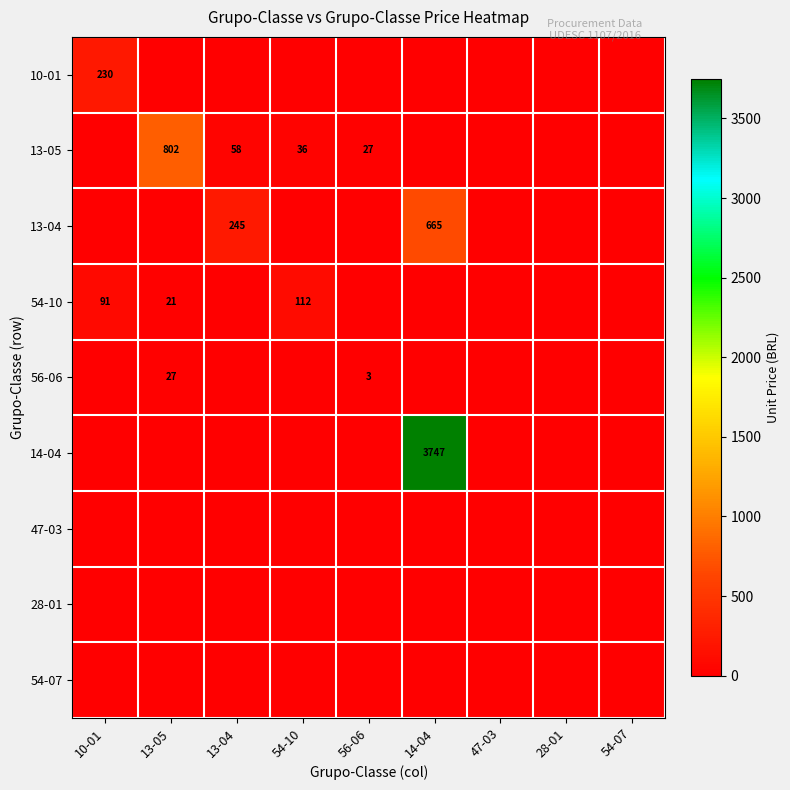

Is it true that 54-10 equals 91 at 10-01?

True